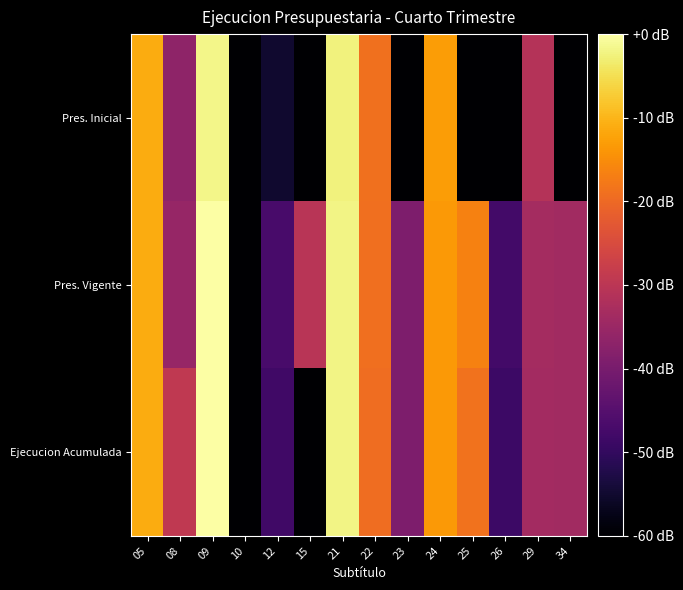

Reading left to right, what are all the values shown in this chart?

Pres. Inicial: 05=-11.1	08=-36.7	09=-1.7	10=-92.8	12=-54.9	15=-174.3	21=-2.5	22=-18.9	23=-134.3	24=-13.0	25=-134.3	26=-174.3	29=-31.0	34=-174.3
Pres. Vigente: 05=-11.1	08=-35.5	09=0.0	10=-92.8	12=-47.0	15=-30.3	21=-2.0	22=-19.1	23=-39.2	24=-13.4	25=-16.5	26=-47.8	29=-33.3	34=-33.9
Ejecucion Acumulada: 05=-11.1	08=-29.2	09=-0.2	10=-174.3	12=-48.1	15=-174.3	21=-2.1	22=-19.3	23=-39.2	24=-13.4	25=-18.6	26=-48.5	29=-33.6	34=-34.0